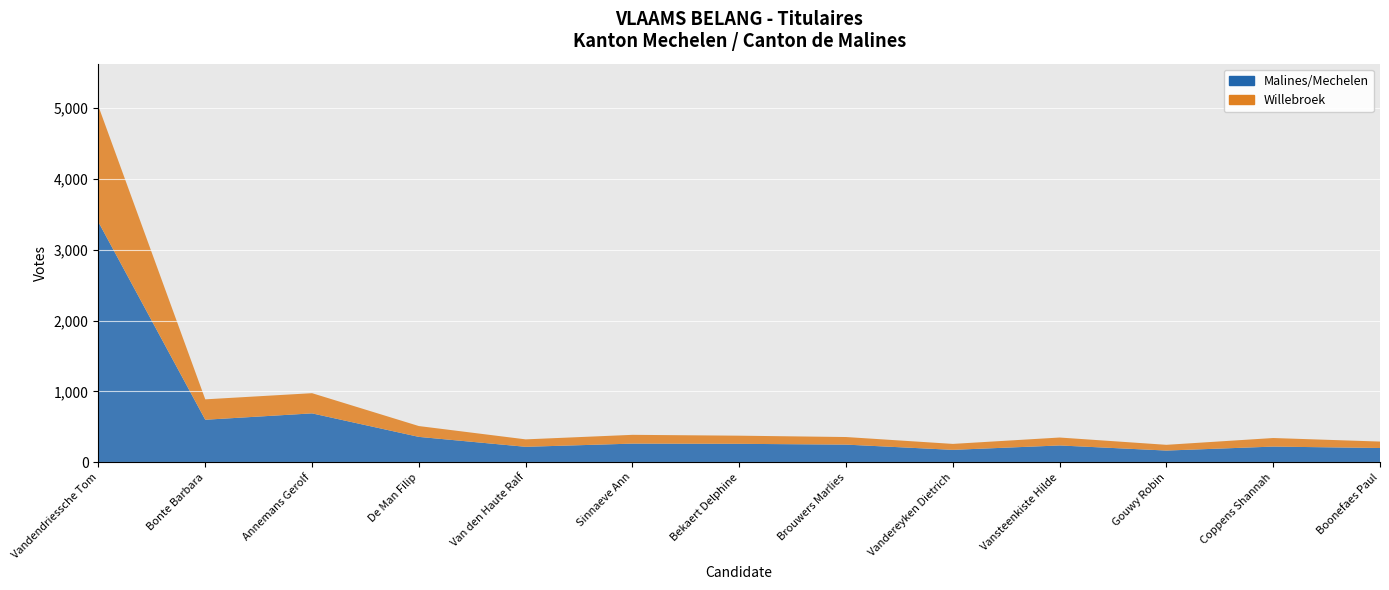

Reading right to left, transcribe all the data shown in this chart.

Malines/Mechelen: 201	221	165	237	175	249	260	263	218	358	690	600	3389
Willebroek: 91	121	81	112	84	107	115	124	105	153	285	288	1635